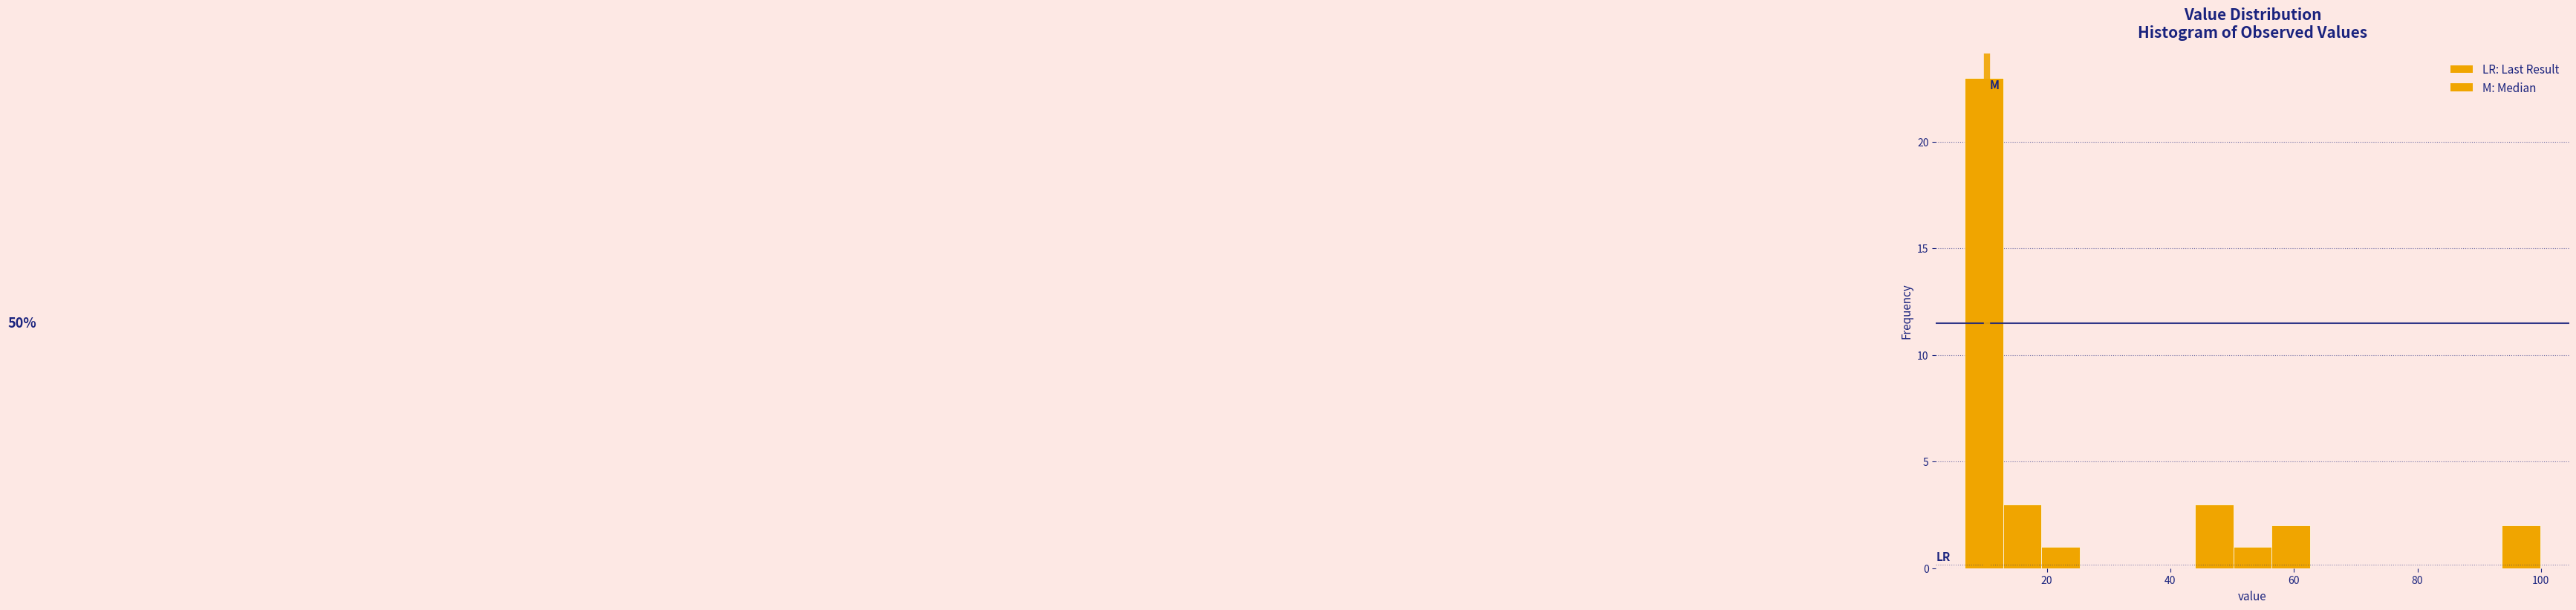

Around what value on the x-axis is the tallest bar? Give the approximate position of its centre, as read against the axis.

10